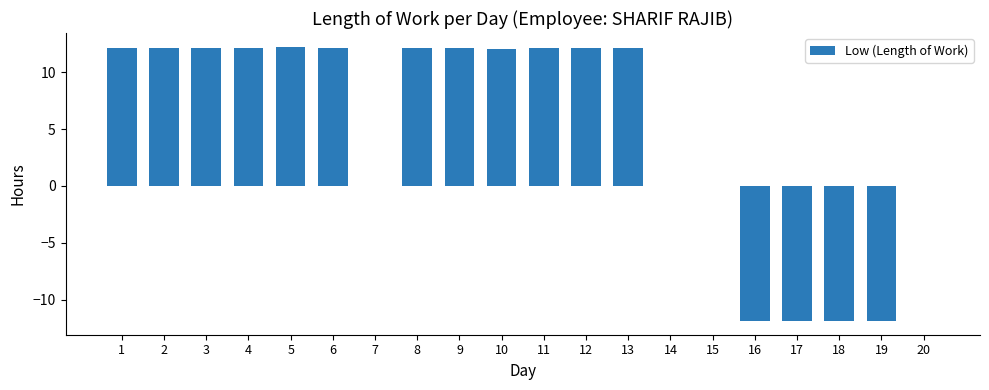

Count the number of categories in the chart.

20